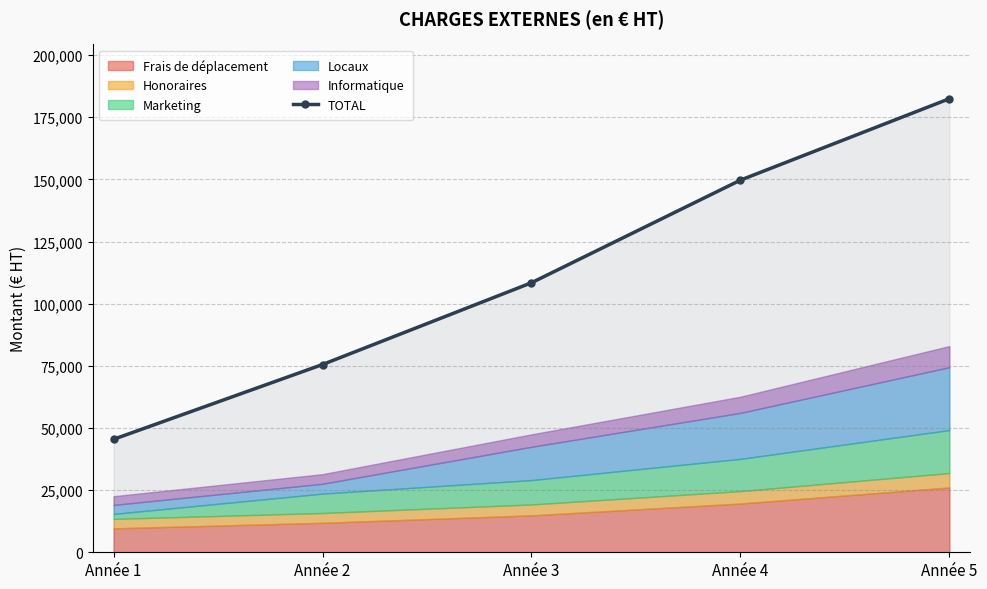

Reading left to right, what are all the values shown in this chart?

Année 1=45452.0	Année 2=75538.2	Année 3=108433.2	Année 4=149712.0	Année 5=182477.0